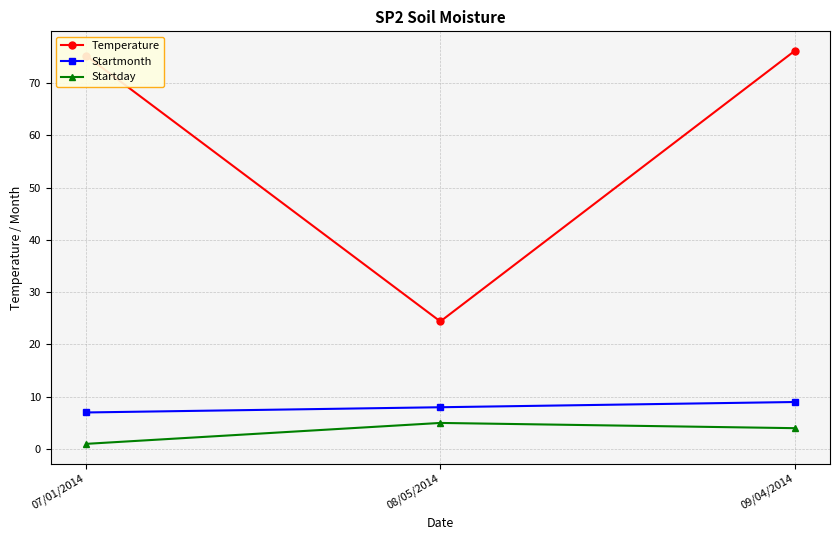

What is the label of the 1st point from the left?

07/01/2014